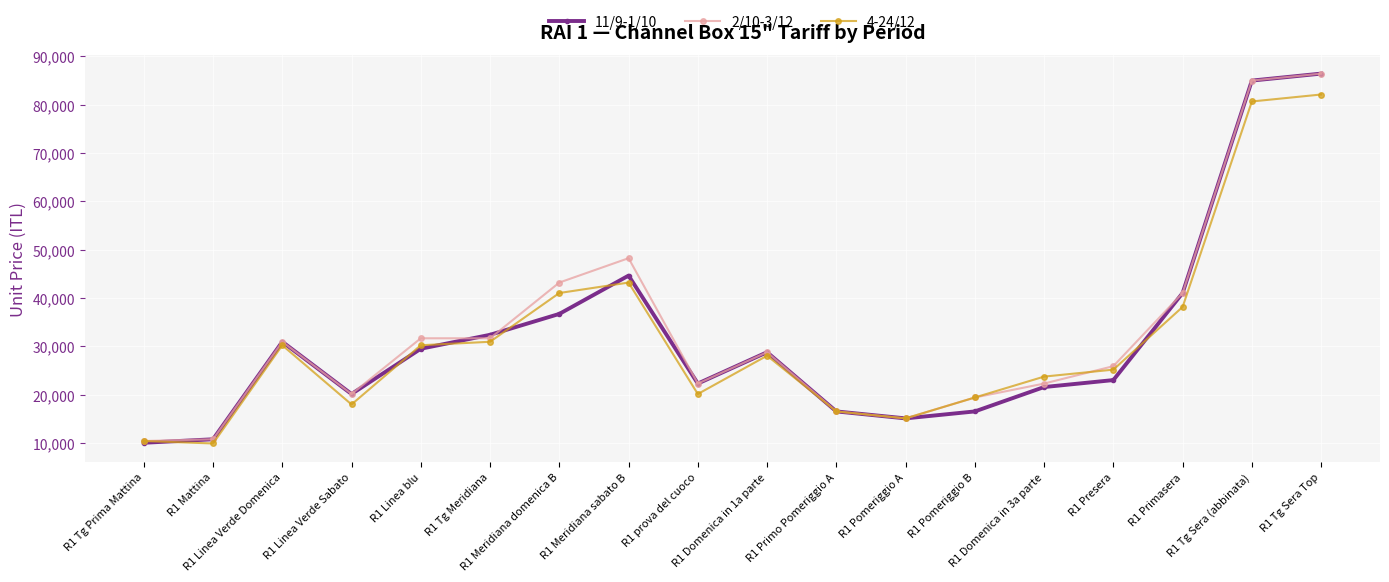

What is the sum of all 2/10-3/12 values?

590040